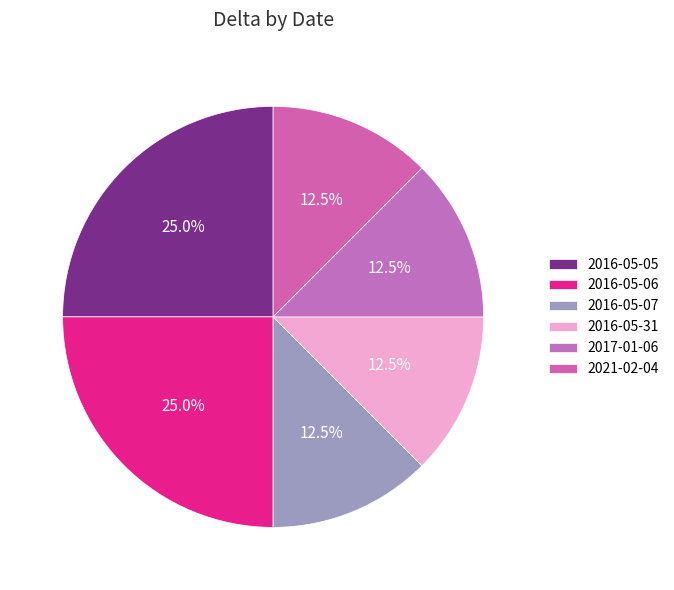

Rank the categories by value from lowest to highest.

2016-05-07, 2016-05-31, 2017-01-06, 2021-02-04, 2016-05-05, 2016-05-06